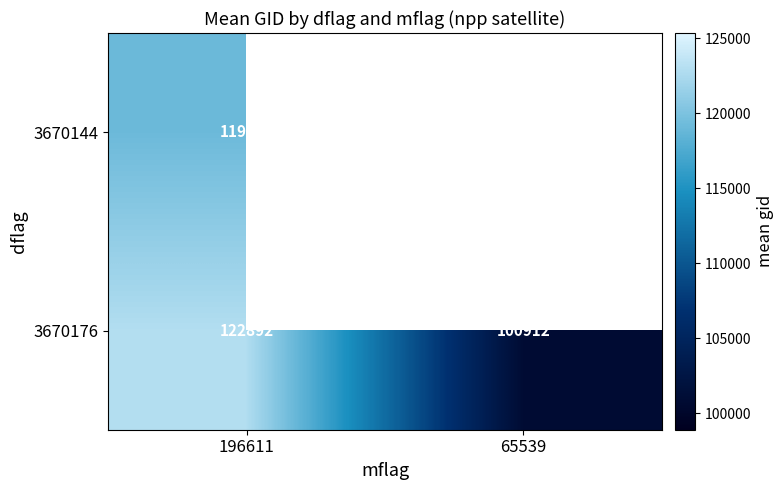

At which label is 3670176 closest to 111901?

65539